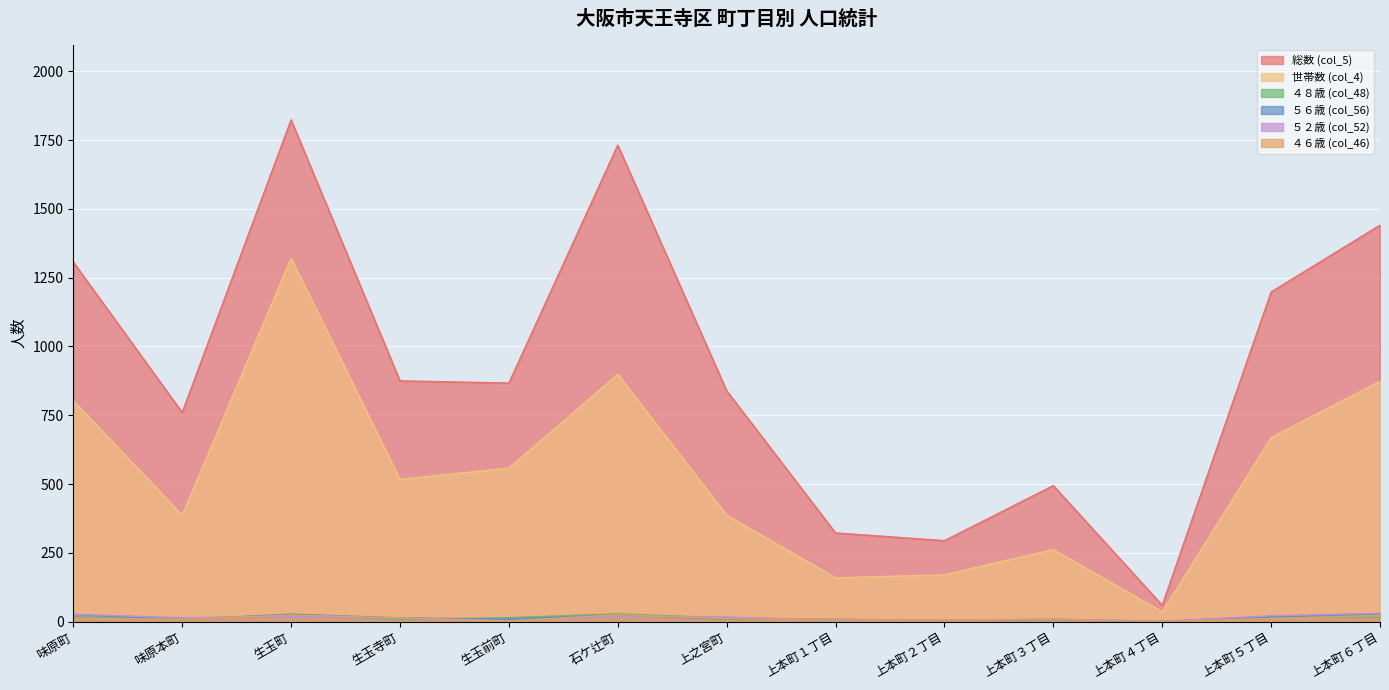

Reading left to right, list all the values displayed in this chart.

総数 (col_5): 1307	760	1824	875	867	1732	839	322	294	494	59	1198	1441
世帯数 (col_4): 803	387	1321	517	558	899	387	159	170	262	35	669	874
４８歳 (col_48): 19	11	23	7	14	28	13	6	5	8	1	18	15
５６歳 (col_56): 26	7	27	13	9	24	8	8	4	6	0	17	27
５２歳 (col_52): 26	14	18	12	3	20	16	5	4	9	1	21	30
４６歳 (col_46): 12	8	24	13	2	25	10	6	6	7	0	11	22